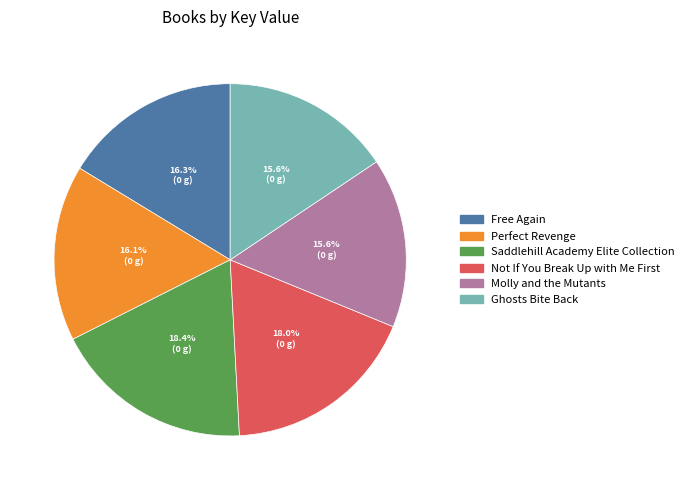

The Molly and the Mutants slice represents 26% of the pie. True or false?

False